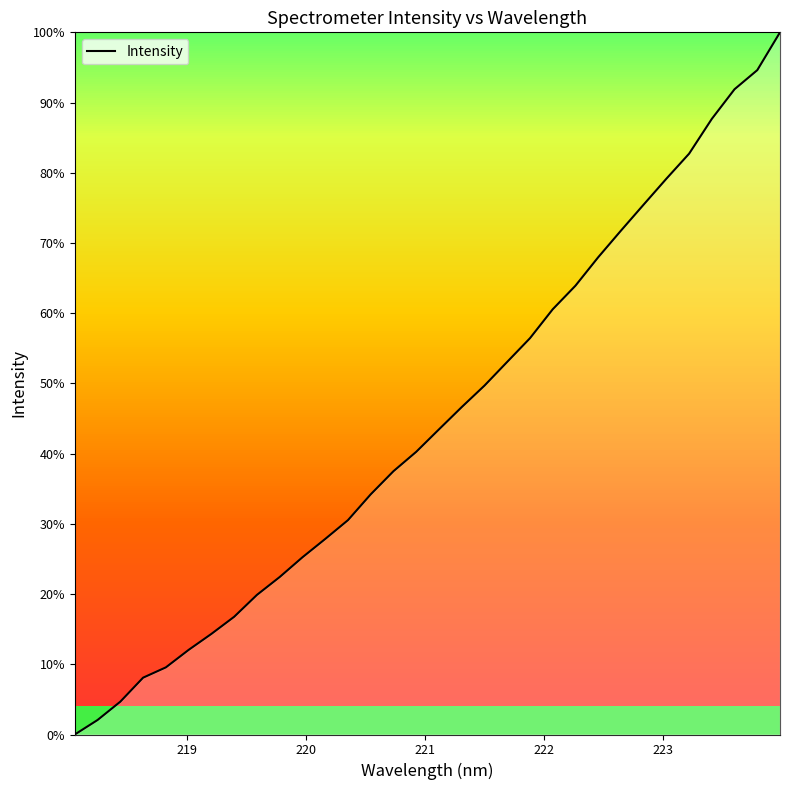

What is the difference between the maximum and minimum values?

100.0